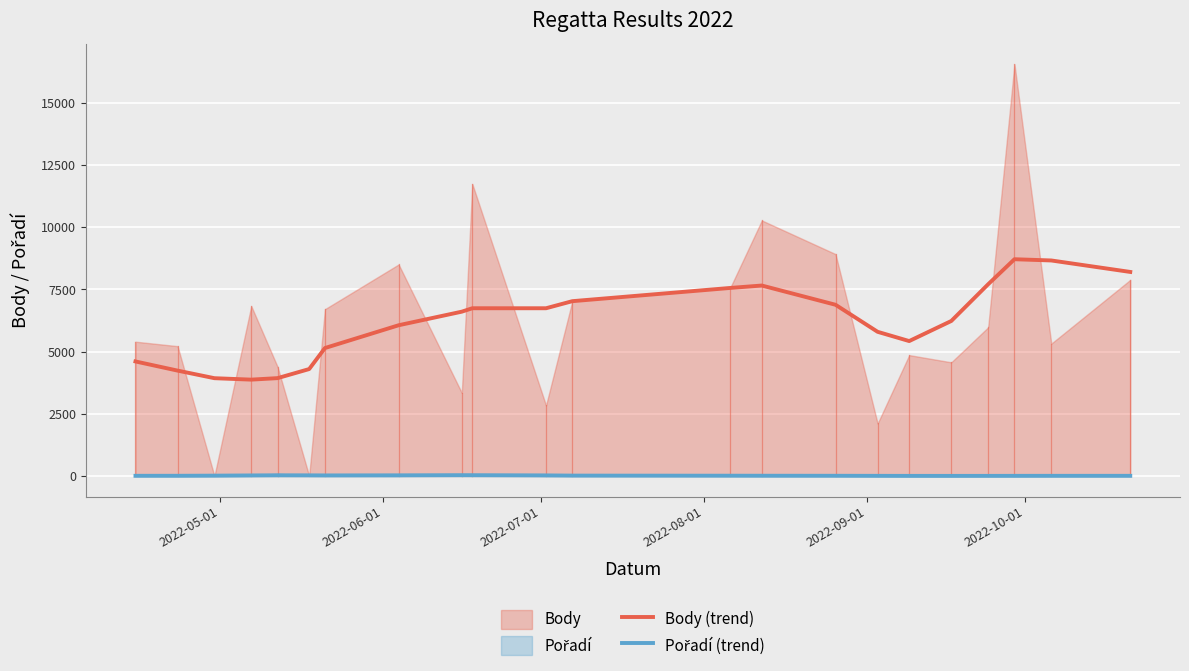

What is the maximum value for Pořadí (trend)?

32.0